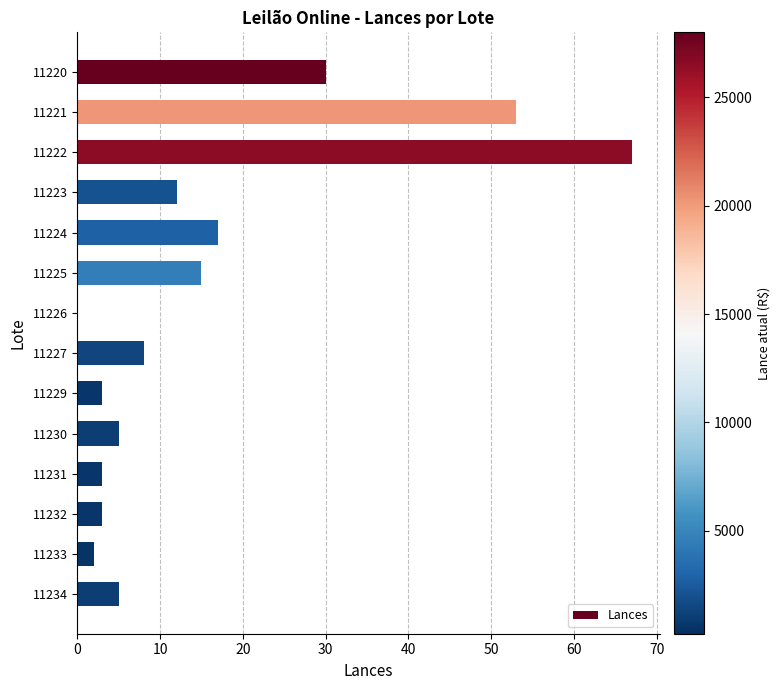

The chart shows a value of 3 at 11232. True or false?

True